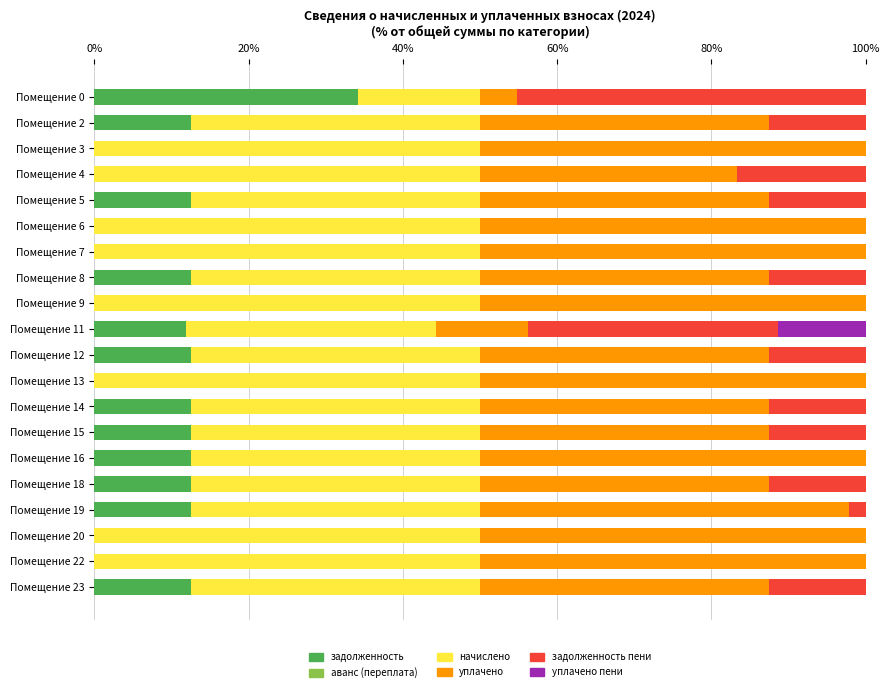

At which label does задолженность reach its peak?

Помещение 0